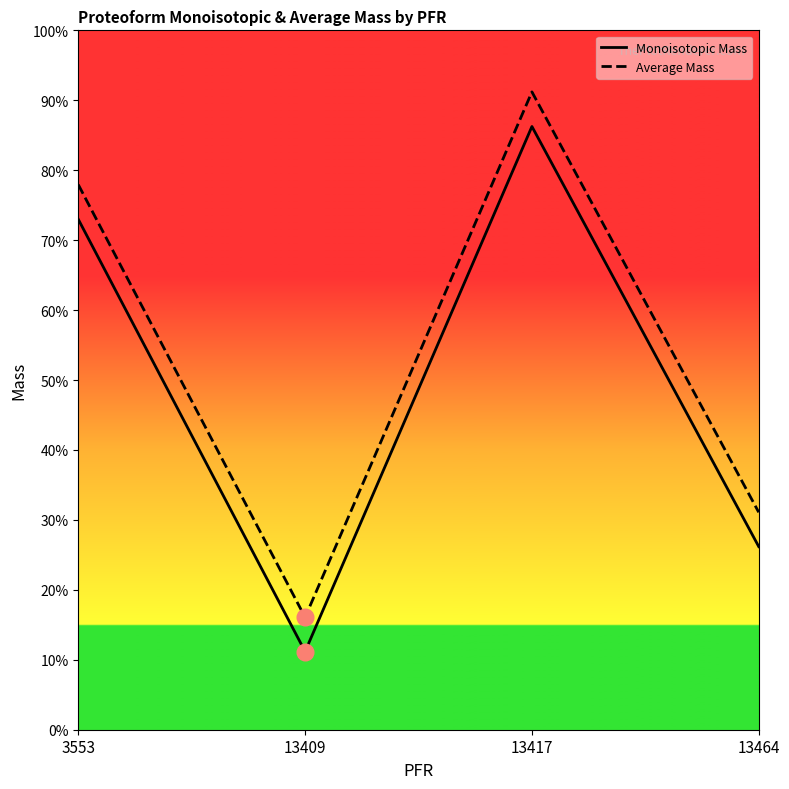

Where is the first local minimum for Average Mass?

13409